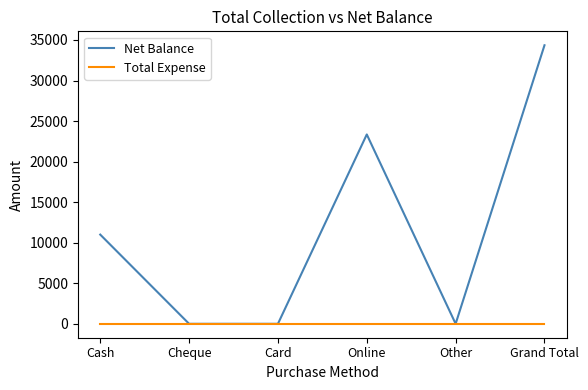

How many interior local peaks does the Net Balance series have?

1